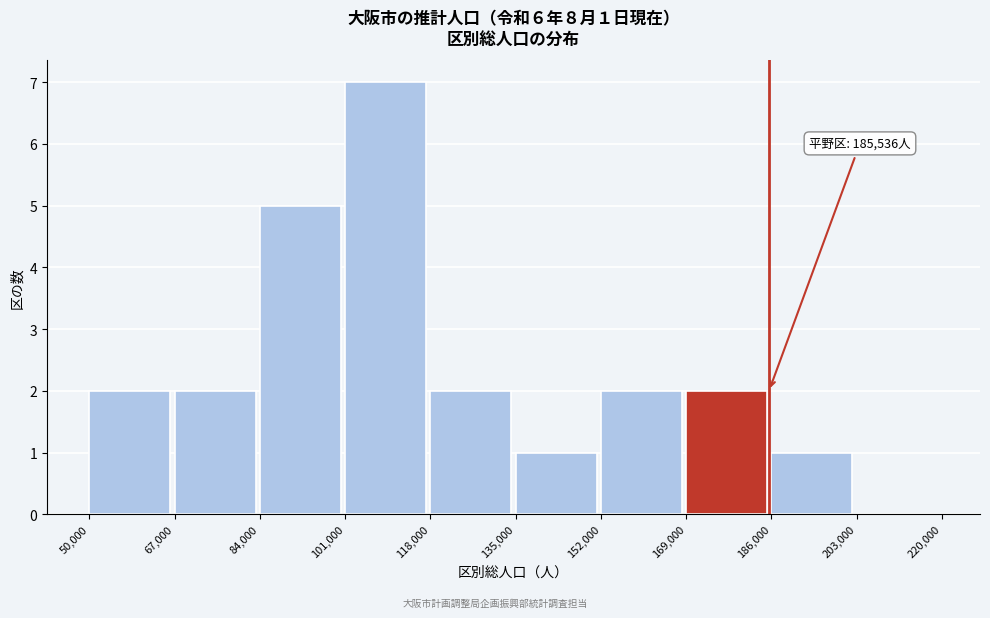

Over which range of the x-axis is the bar tallest?

101,000 to 118,000